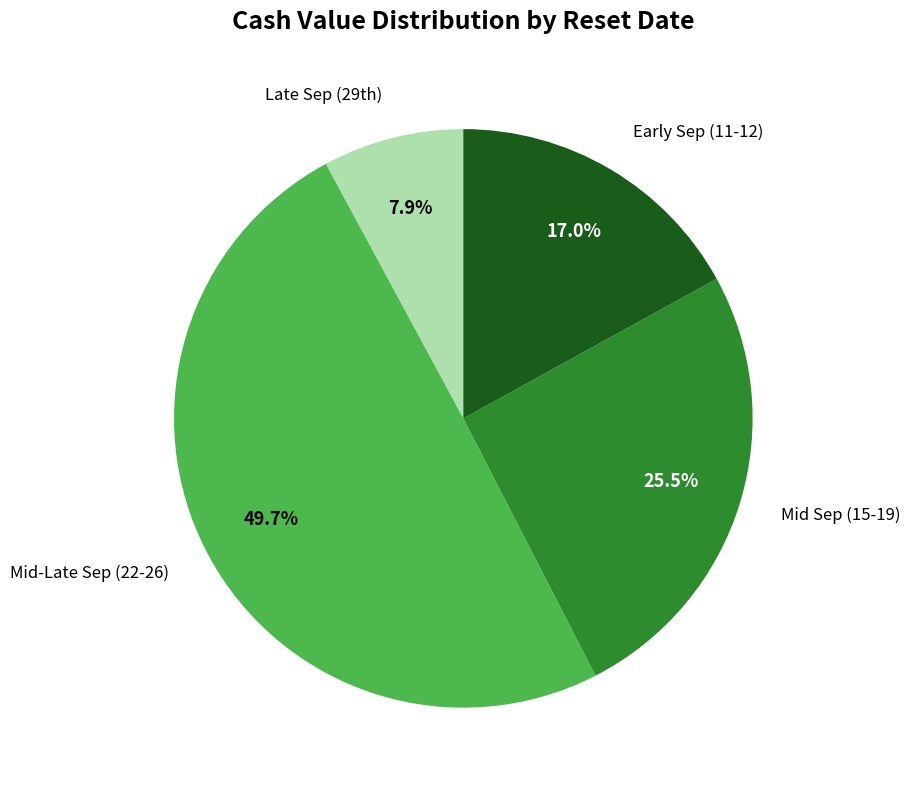

How many slices are in this pie chart?

4